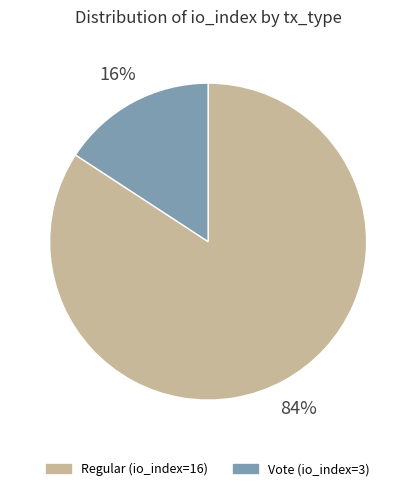

Count the number of slices in the pie.

2